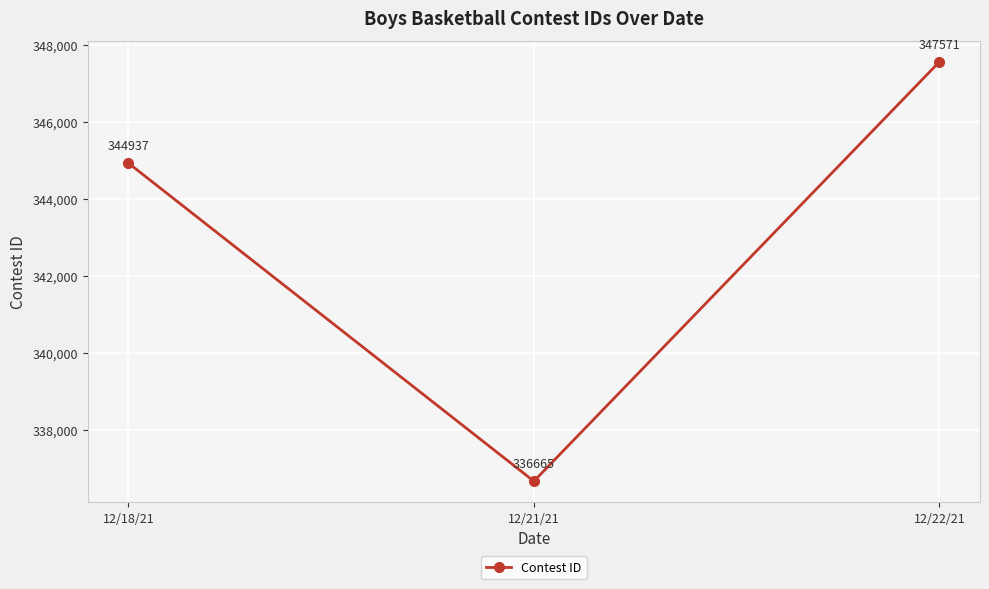

Where is the data nearest to the value 342118?

12/18/21